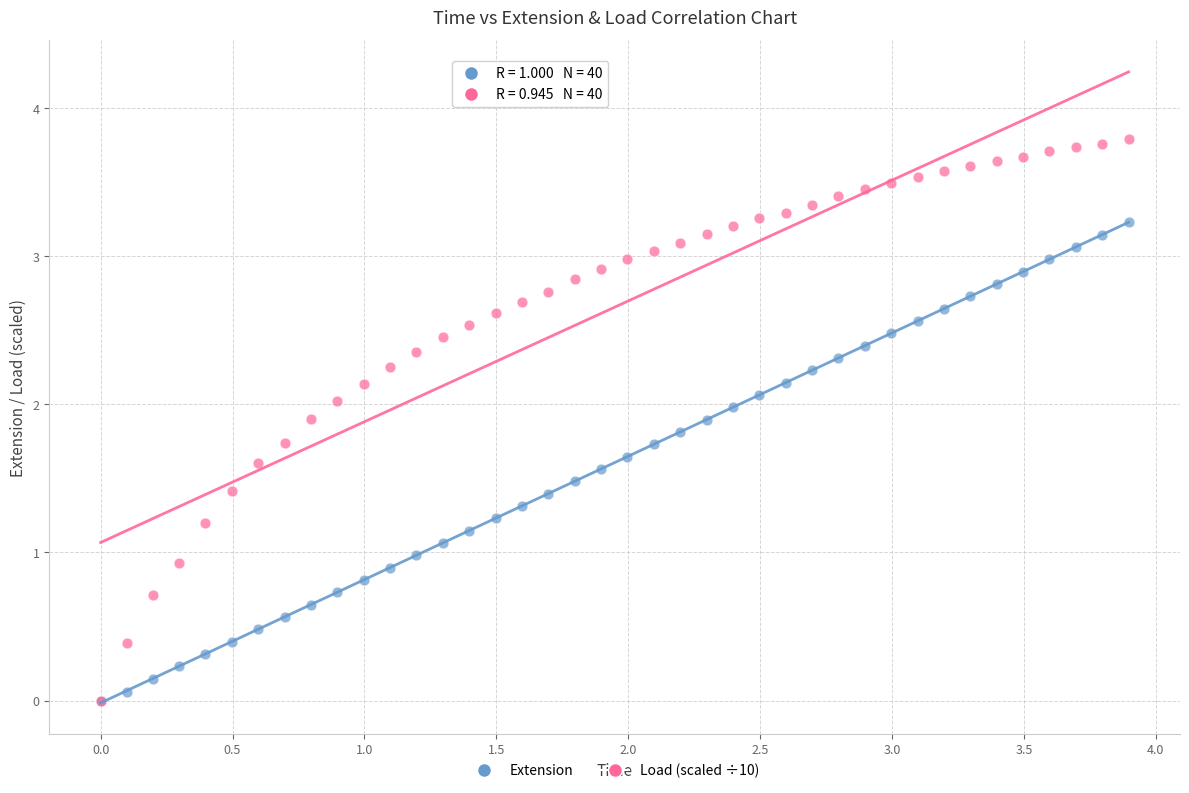

What are all the series names shown in the legend?

Extension, Load (scaled ÷10)